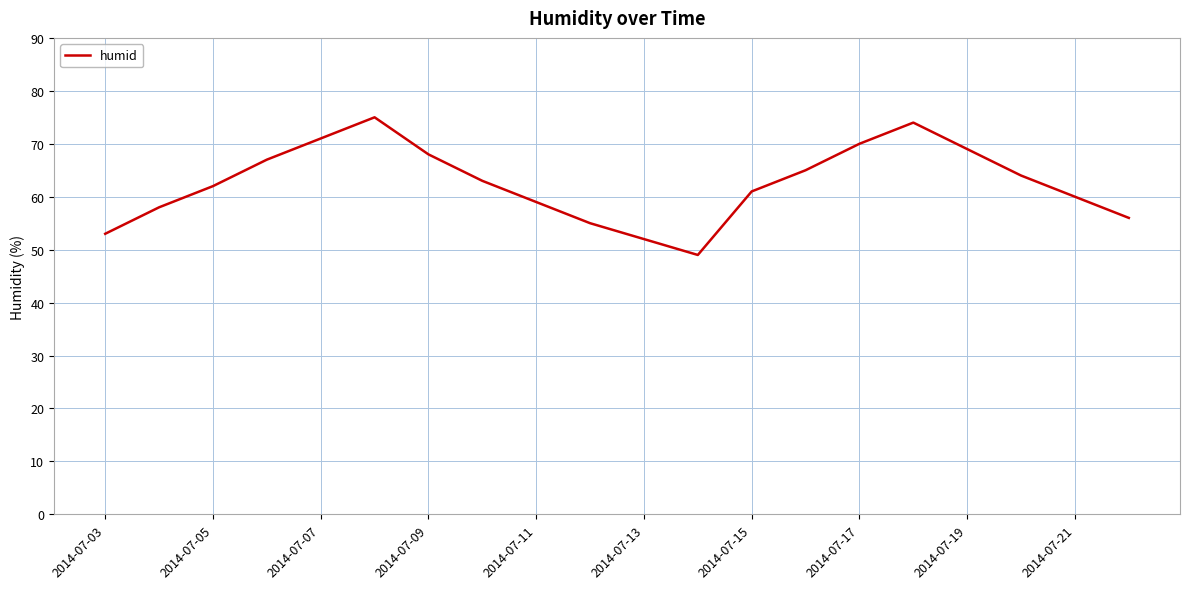

How many categories are shown in the chart?

20